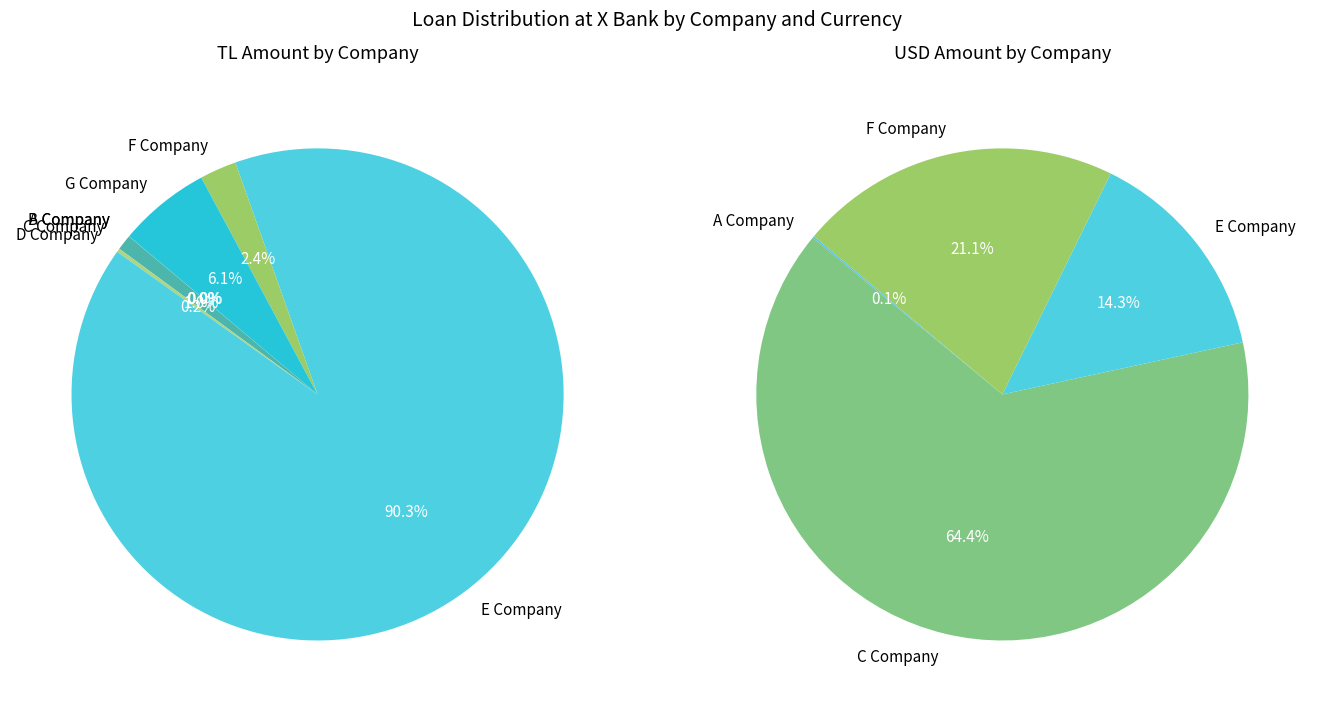

Rank the categories by value from lowest to highest.

A Company, B Company, D Company, C Company, F Company, G Company, E Company